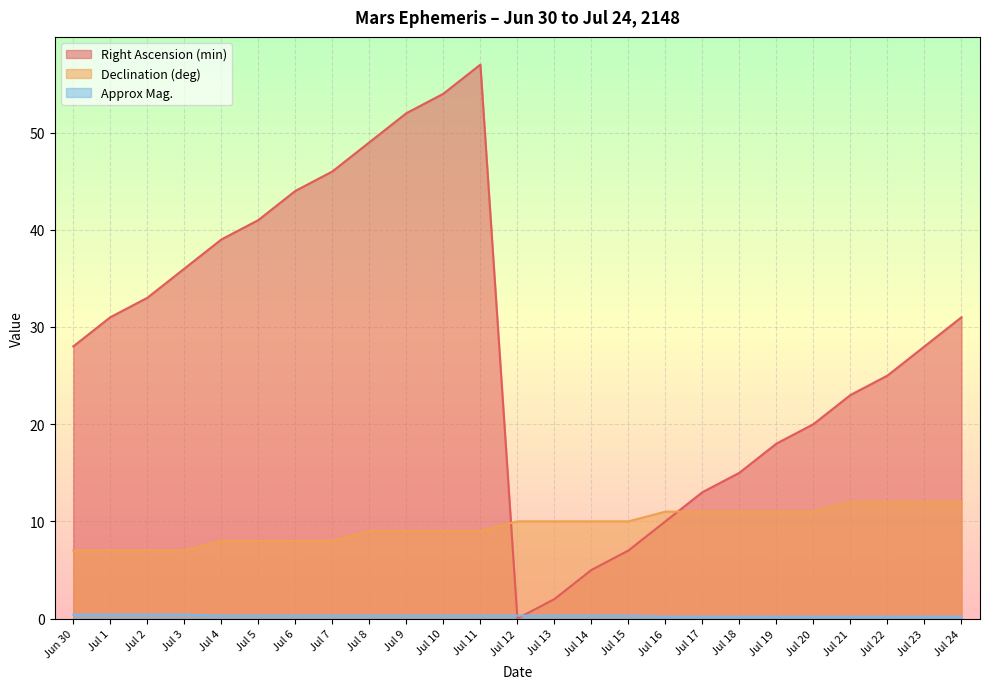

Where does the Declination (deg) series first go above 10?

Jul 16